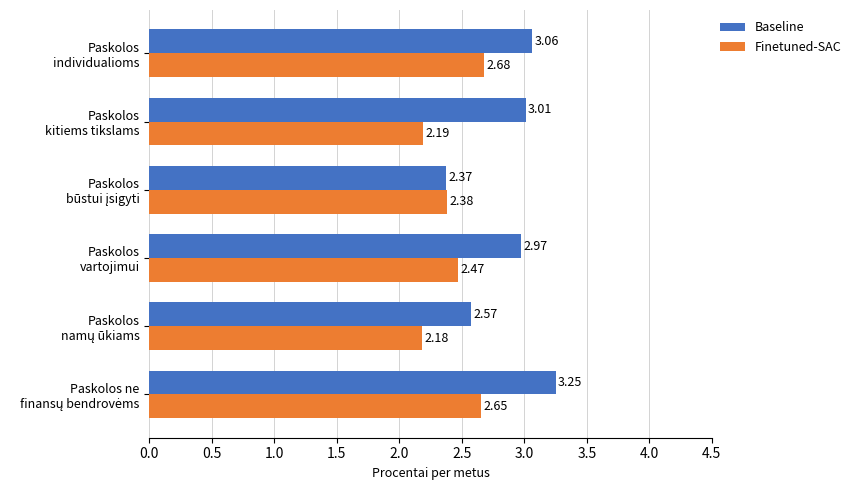

What is the difference between the second highest and minimum values in the Finetuned-SAC series?

0.5